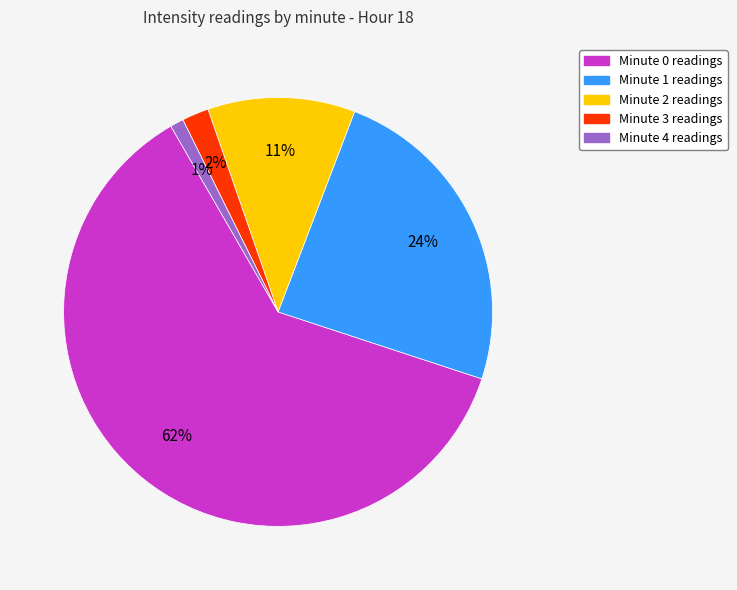

How many slices are in this pie chart?

5